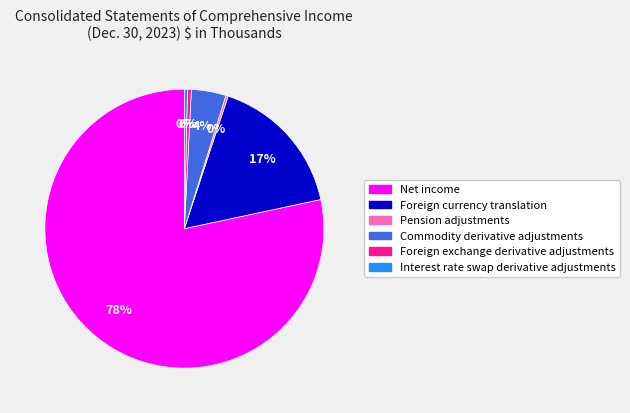

To the nearest percent, what portion does Commodity derivative adjustments represent?

4%